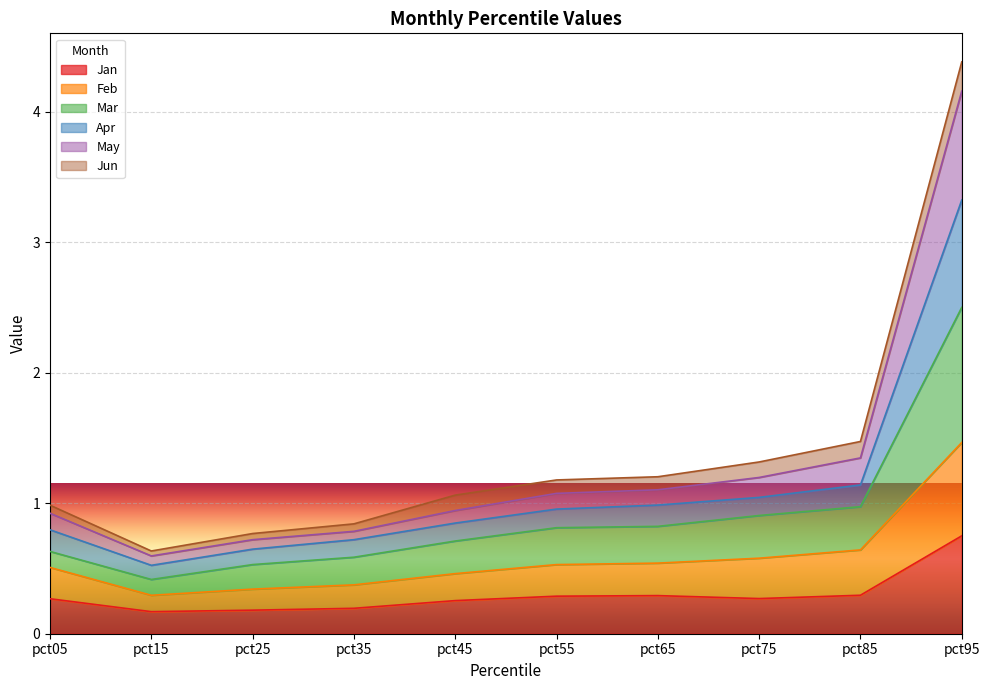

What is the total value across all series at pct65?

1.2